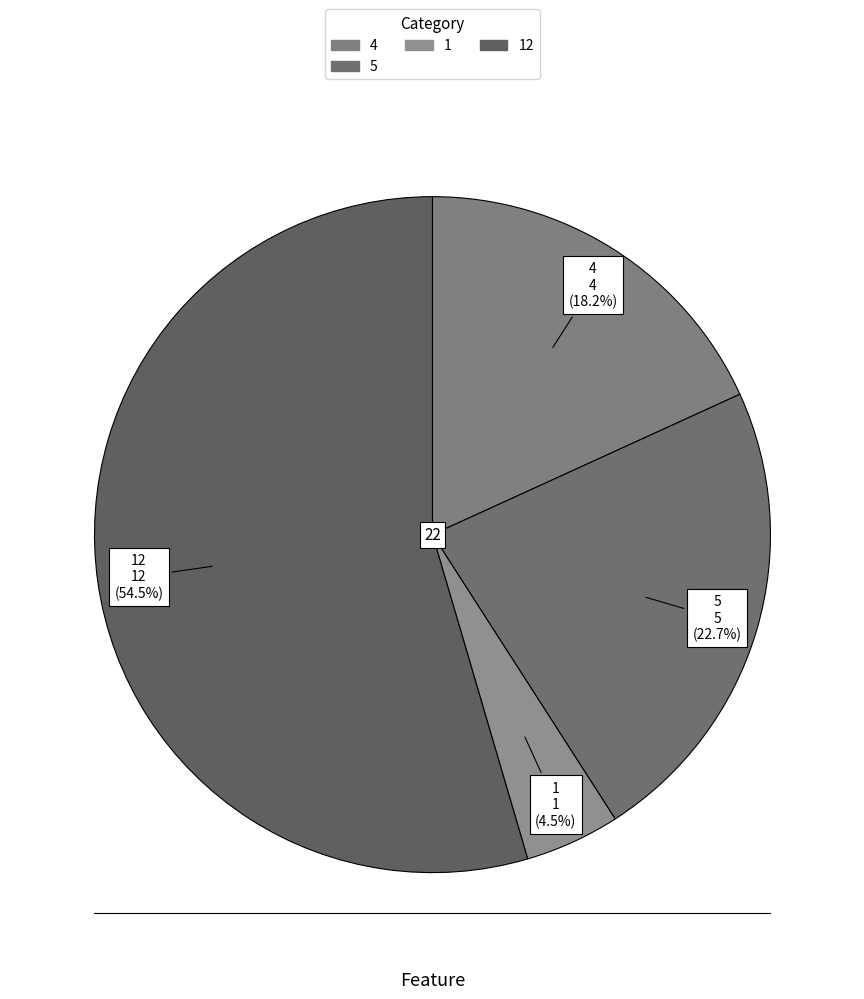

Which category has the smallest portion of the pie?

1